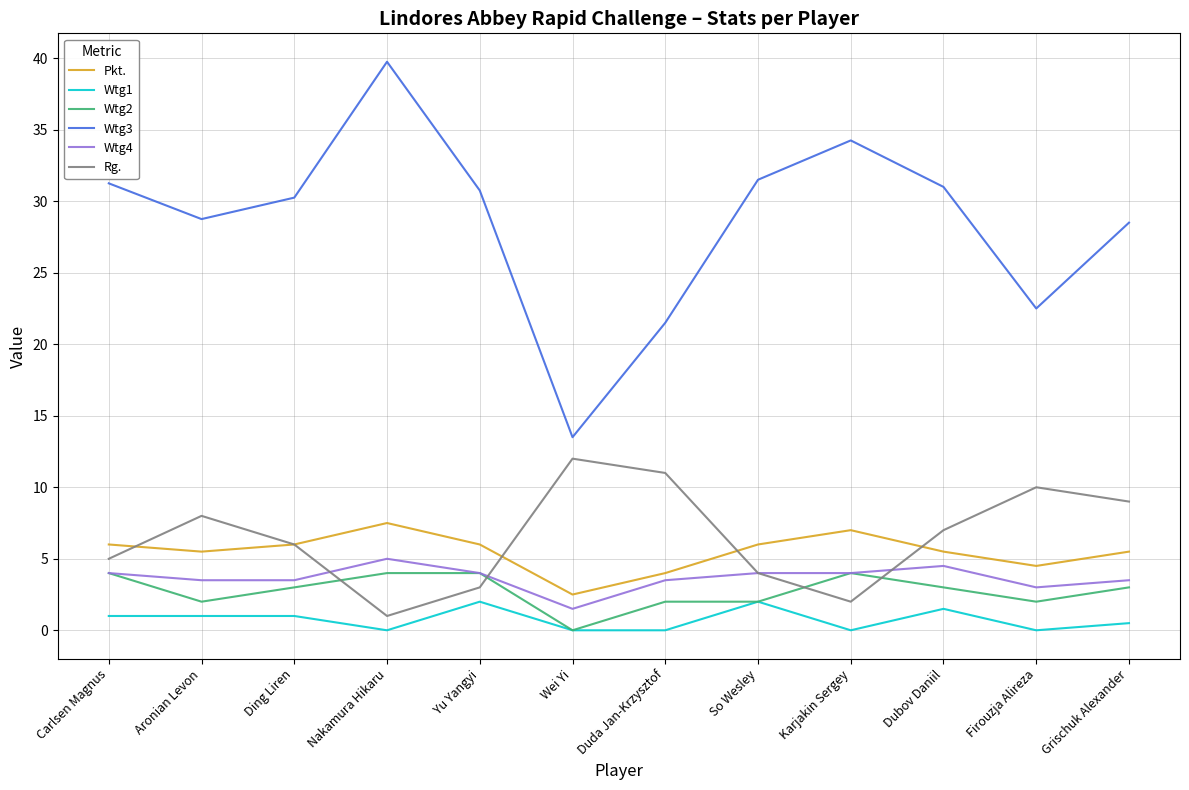

What is the difference between the second highest and minimum values in the Wtg4 series?

3.0